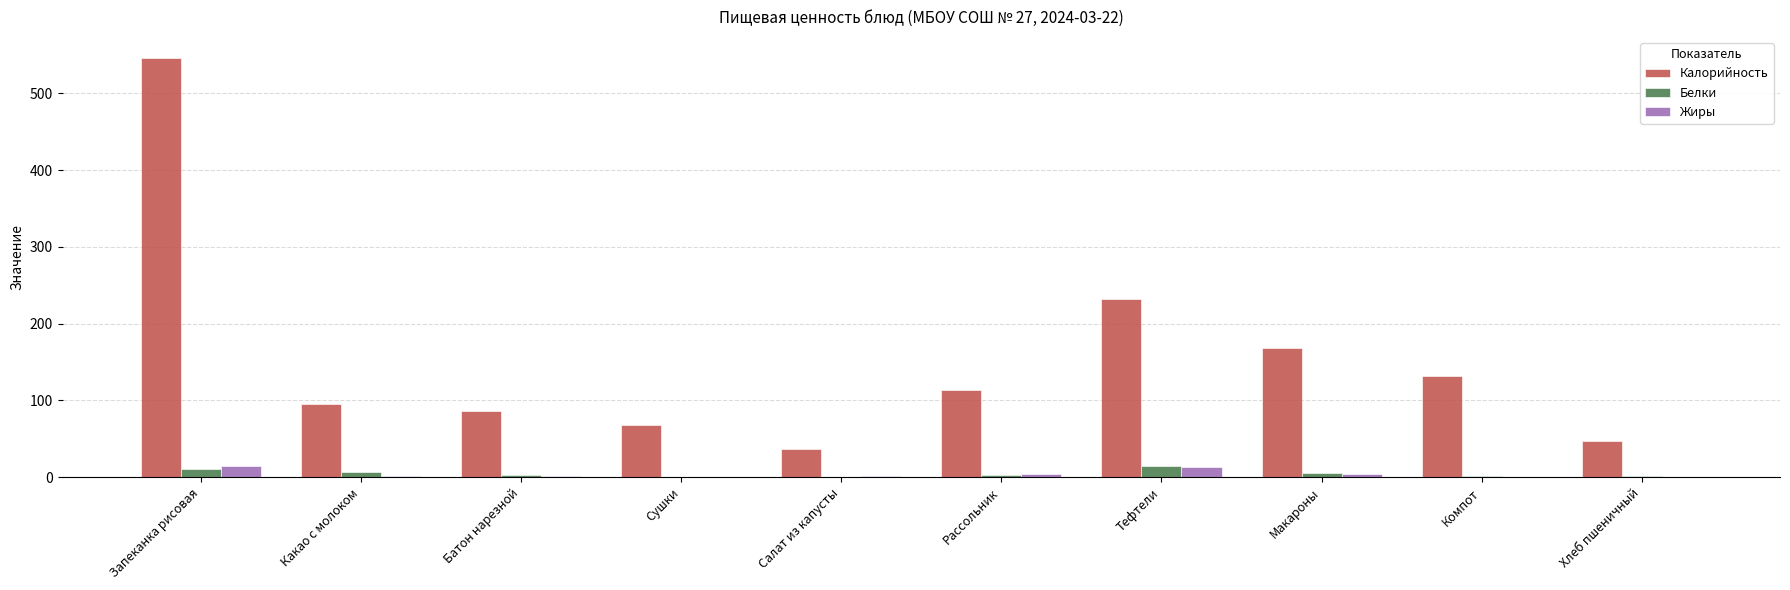

What is the total value across all series at Компот?

133.5